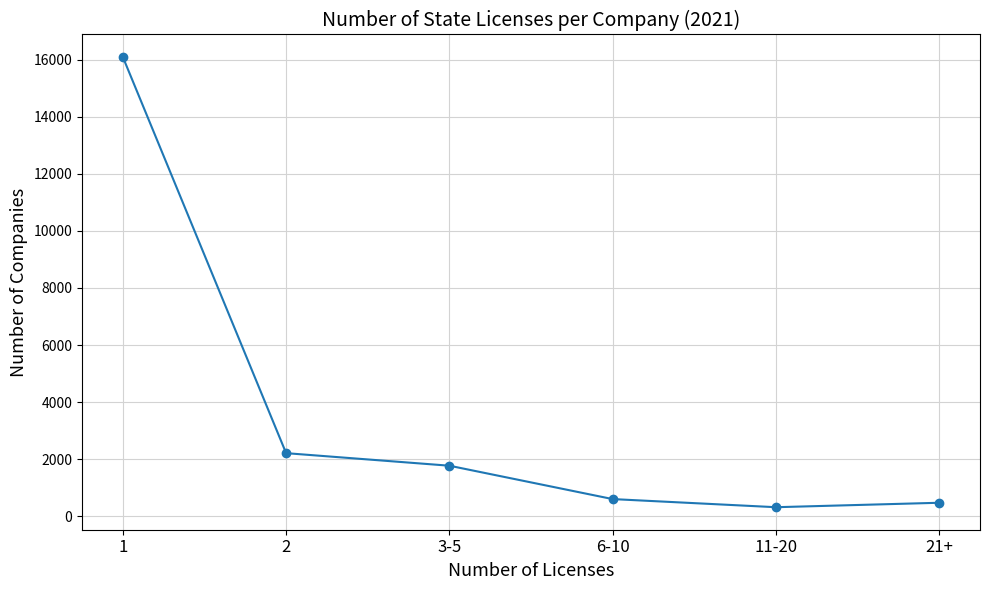

How many lines are shown in the chart?

1